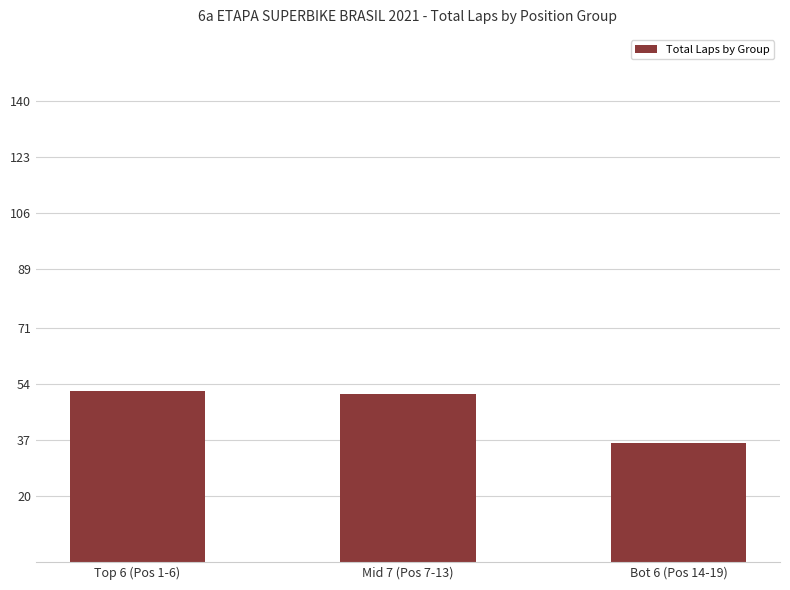

What is the label of the 1st bar from the left?

Top 6 (Pos 1-6)